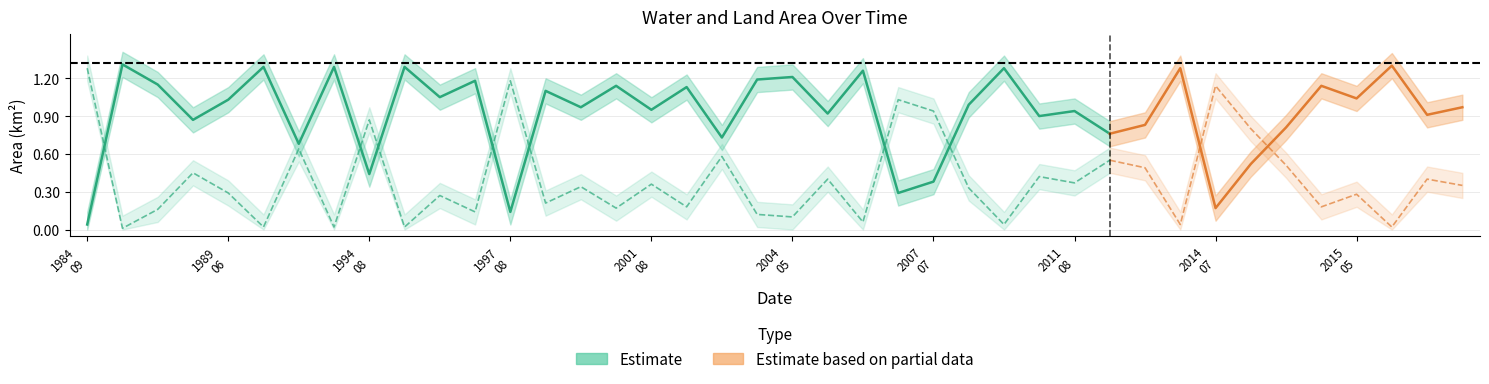

Reading left to right, transcribe all the data shown in this chart.

waterArea: 1984_09=0.0	1985_03=1.3	1988_04=1.1	1988_08=0.9	1989_06=1.0	1990_05=1.3	1992_07=0.7	1993_03=1.3	1994_08=0.4	1995_04=1.3	1995_05=1.1	1996_05=1.2	1997_08=0.1	1999_05=1.1	1999_08=1.0	2001_02=1.1	2001_08=0.9	2002_04=1.1	2002_06=0.7	2003_04=1.2	2004_05=1.2	2004_08=0.9	2005_04=1.3	2006_08=0.3	2007_07=0.4	2007_09=1.0	2008_03=1.3	2008_09=0.9	2011_08=0.9	2013_07=0.8	2013_08=0.8	2014_04=1.3	2014_07=0.2	2014_09=0.5	2014_10=0.8	2015_02=1.1	2015_05=1.0	2016_03=1.3	2016_04=0.9	2016_05=1.0
waterArea_upper: 1984_09=0.1	1985_03=1.4	1988_04=1.2	1988_08=1.0	1989_06=1.1	1990_05=1.4	1992_07=0.8	1993_03=1.4	1994_08=0.5	1995_04=1.4	1995_05=1.1	1996_05=1.3	1997_08=0.2	1999_05=1.2	1999_08=1.1	2001_02=1.2	2001_08=1.1	2002_04=1.2	2002_06=0.8	2003_04=1.3	2004_05=1.3	2004_08=1.0	2005_04=1.4	2006_08=0.4	2007_07=0.5	2007_09=1.1	2008_03=1.4	2008_09=1.0	2011_08=1.0	2013_07=0.9	2013_08=0.9	2014_04=1.4	2014_07=0.3	2014_09=0.6	2014_10=0.9	2015_02=1.2	2015_05=1.1	2016_03=1.4	2016_04=1.0	2016_05=1.1
waterArea_lower: 1984_09=0.0	1985_03=1.2	1988_04=1.1	1988_08=0.8	1989_06=0.9	1990_05=1.2	1992_07=0.6	1993_03=1.2	1994_08=0.3	1995_04=1.2	1995_05=0.9	1996_05=1.1	1997_08=0.0	1999_05=1.0	1999_08=0.9	2001_02=1.0	2001_08=0.8	2002_04=1.0	2002_06=0.6	2003_04=1.1	2004_05=1.1	2004_08=0.8	2005_04=1.2	2006_08=0.2	2007_07=0.3	2007_09=0.9	2008_03=1.2	2008_09=0.8	2011_08=0.8	2013_07=0.7	2013_08=0.7	2014_04=1.2	2014_07=0.1	2014_09=0.4	2014_10=0.7	2015_02=1.0	2015_05=0.9	2016_03=1.2	2016_04=0.8	2016_05=0.9
landArea: 1984_09=1.3	1985_03=0.0	1988_04=0.2	1988_08=0.5	1989_06=0.3	1990_05=0.0	1992_07=0.6	1993_03=0.0	1994_08=0.9	1995_04=0.0	1995_05=0.3	1996_05=0.1	1997_08=1.2	1999_05=0.2	1999_08=0.3	2001_02=0.2	2001_08=0.4	2002_04=0.2	2002_06=0.6	2003_04=0.1	2004_05=0.1	2004_08=0.4	2005_04=0.1	2006_08=1.0	2007_07=0.9	2007_09=0.3	2008_03=0.0	2008_09=0.4	2011_08=0.4	2013_07=0.6	2013_08=0.5	2014_04=0.0	2014_07=1.1	2014_09=0.8	2014_10=0.5	2015_02=0.2	2015_05=0.3	2016_03=0.0	2016_04=0.4	2016_05=0.3
landArea_upper: 1984_09=1.4	1985_03=0.1	1988_04=0.3	1988_08=0.6	1989_06=0.4	1990_05=0.1	1992_07=0.7	1993_03=0.1	1994_08=1.0	1995_04=0.1	1995_05=0.4	1996_05=0.2	1997_08=1.3	1999_05=0.3	1999_08=0.4	2001_02=0.3	2001_08=0.5	2002_04=0.3	2002_06=0.7	2003_04=0.2	2004_05=0.2	2004_08=0.5	2005_04=0.2	2006_08=1.1	2007_07=1.0	2007_09=0.4	2008_03=0.1	2008_09=0.5	2011_08=0.5	2013_07=0.7	2013_08=0.6	2014_04=0.1	2014_07=1.2	2014_09=0.9	2014_10=0.6	2015_02=0.3	2015_05=0.4	2016_03=0.1	2016_04=0.5	2016_05=0.5
landArea_lower: 1984_09=1.2	1985_03=0.0	1988_04=0.1	1988_08=0.3	1989_06=0.2	1990_05=0.0	1992_07=0.5	1993_03=0.0	1994_08=0.8	1995_04=0.0	1995_05=0.2	1996_05=0.0	1997_08=1.1	1999_05=0.1	1999_08=0.2	2001_02=0.1	2001_08=0.3	2002_04=0.1	2002_06=0.5	2003_04=0.0	2004_05=0.0	2004_08=0.3	2005_04=0.0	2006_08=0.9	2007_07=0.8	2007_09=0.2	2008_03=0.0	2008_09=0.3	2011_08=0.3	2013_07=0.5	2013_08=0.4	2014_04=0.0	2014_07=1.0	2014_09=0.7	2014_10=0.4	2015_02=0.1	2015_05=0.2	2016_03=0.0	2016_04=0.3	2016_05=0.2